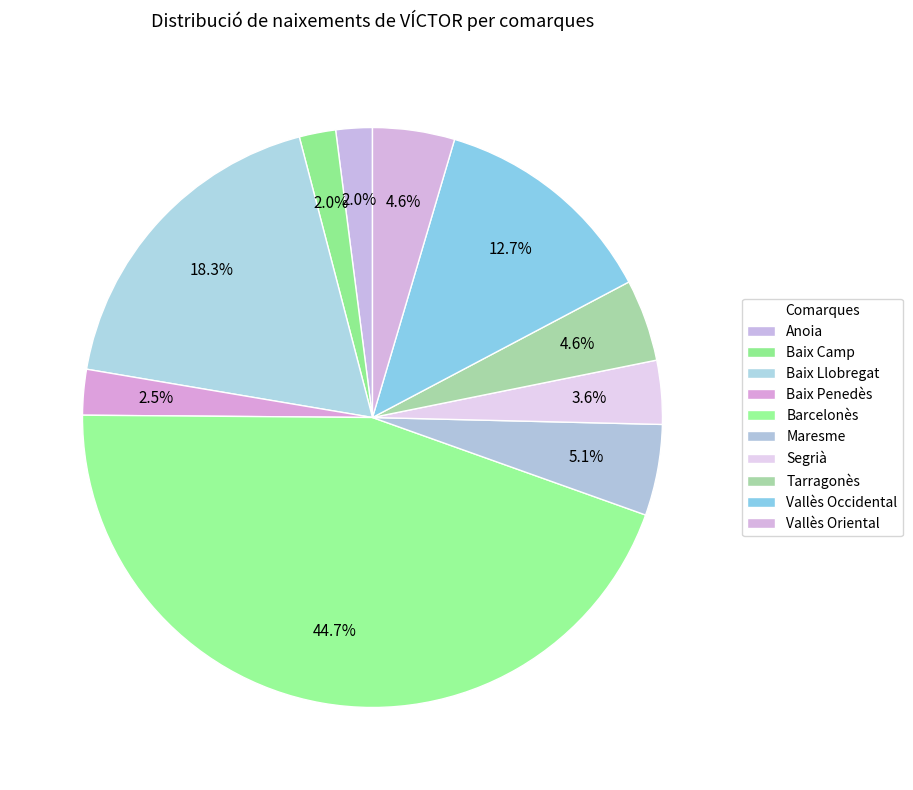

Is Baix Camp the majority of the pie?

No